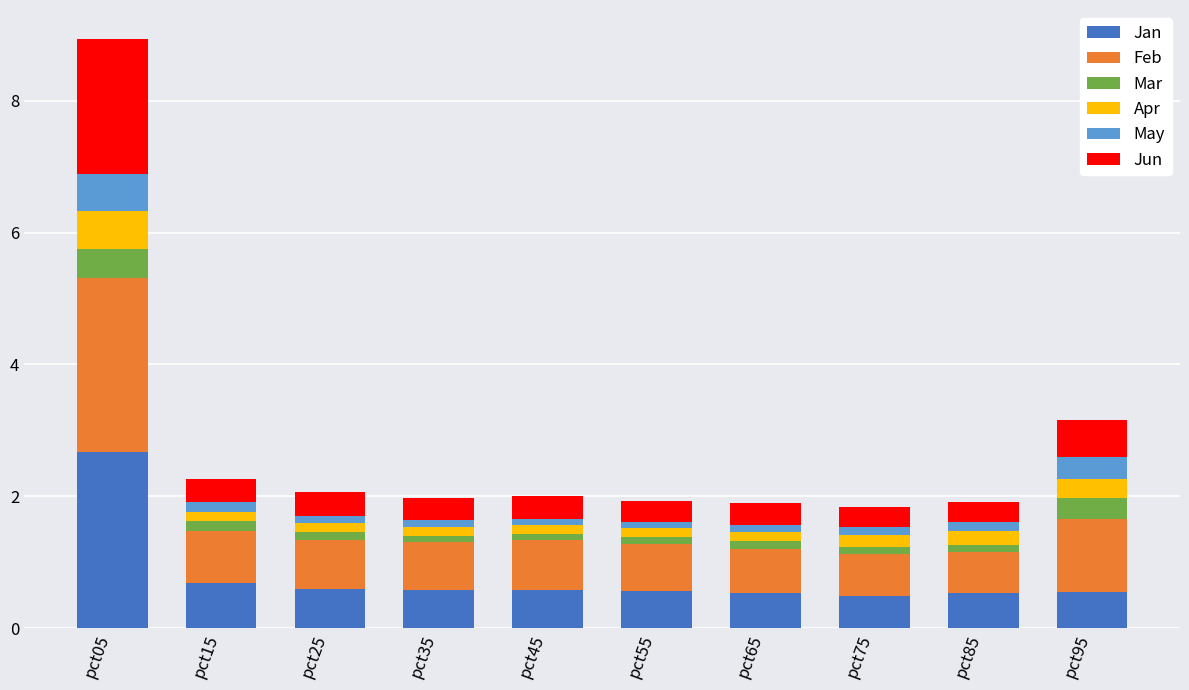

Count the number of categories in the chart.

10